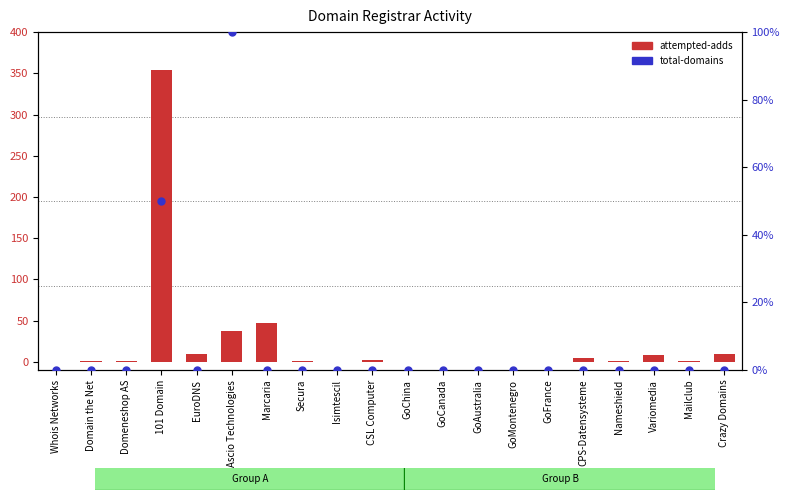

Which series has the largest total across all categories?

attempted-adds